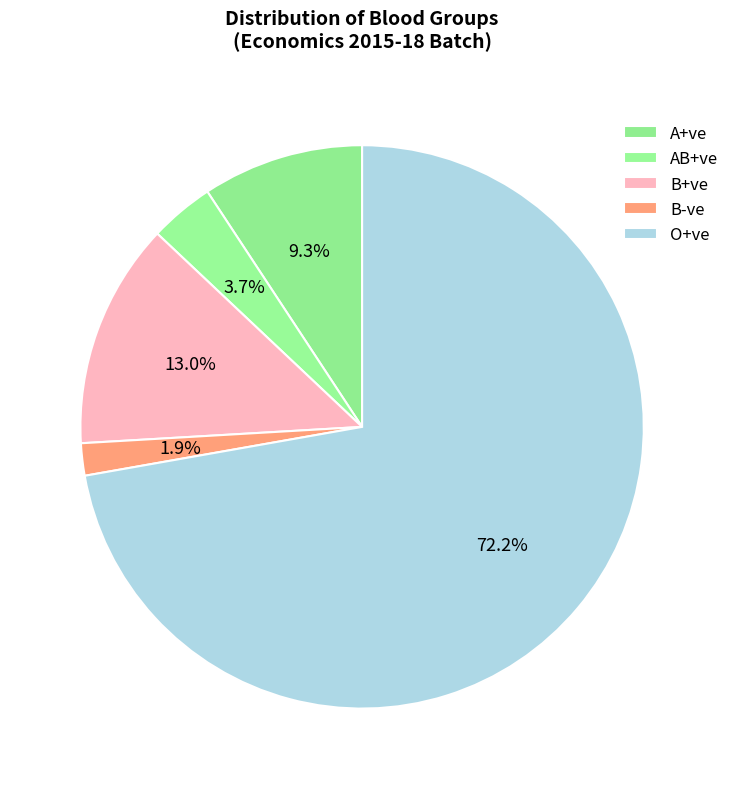

Which slice is the largest?

O+ve